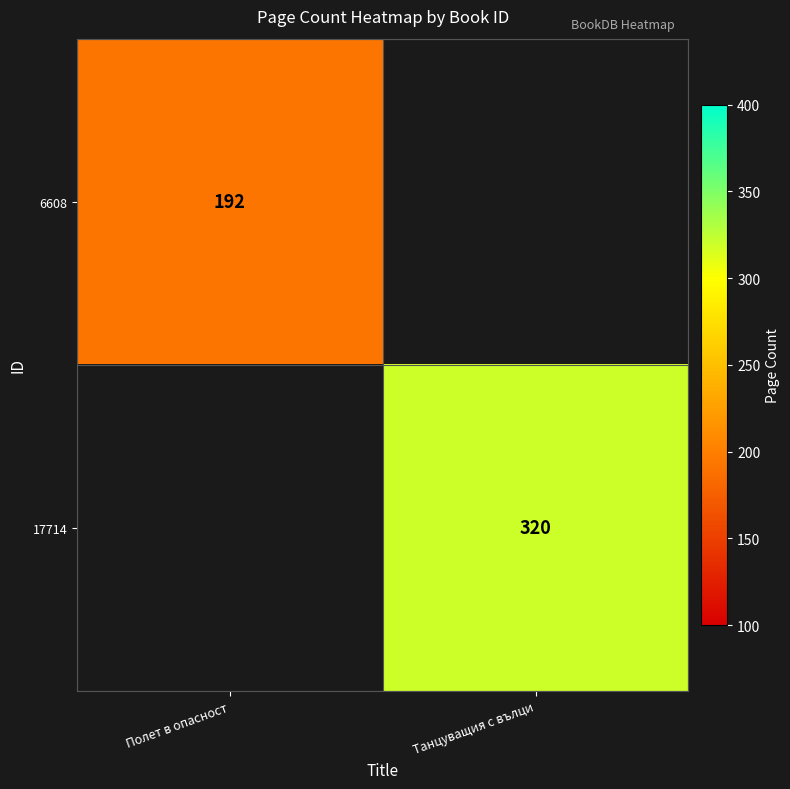

The 6608 series shows 67 at Полет в опасност. True or false?

False